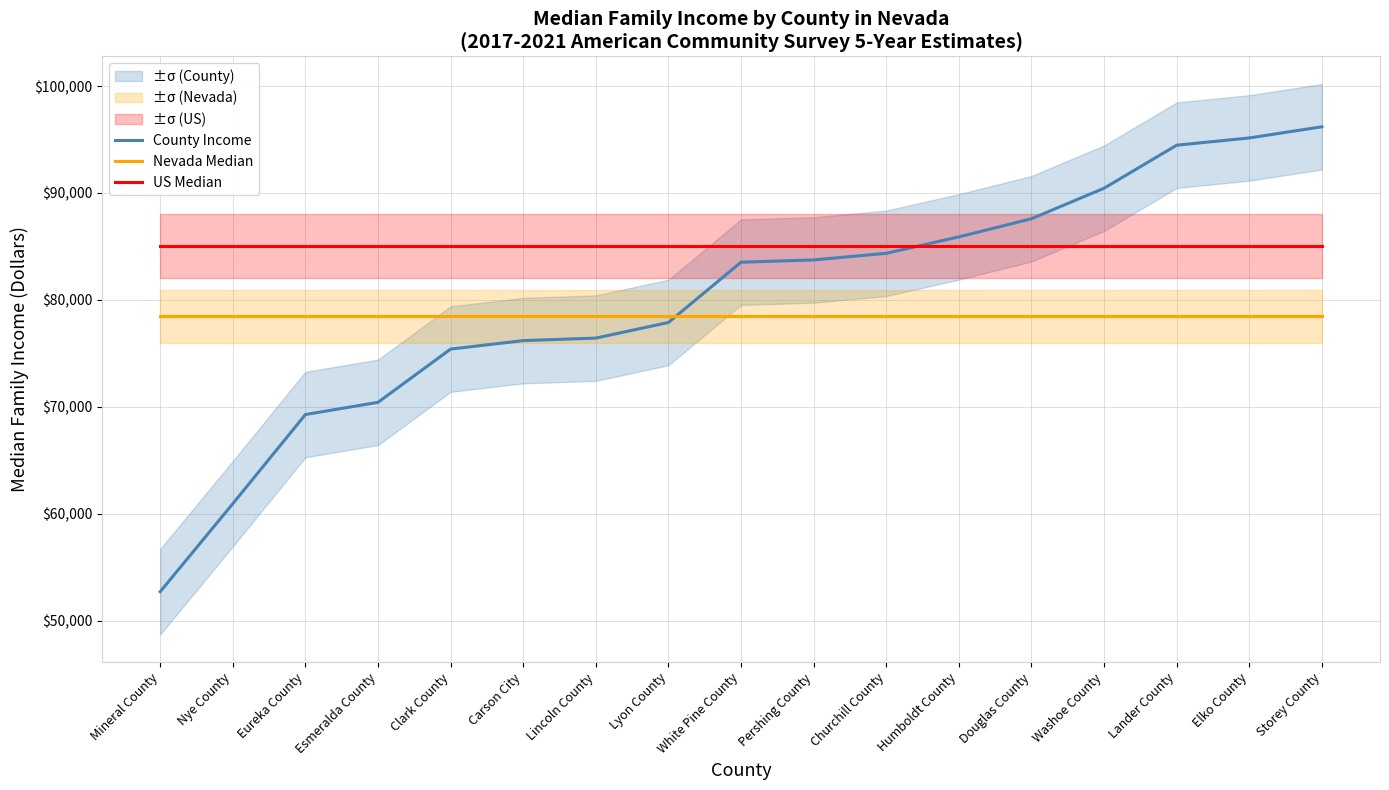

Reading left to right, extract all data points from this chart.

County Income: 52697	60927	69271	70417	75399	76189	76425	77888	83529	83737	84358	85897	87594	90450	94475	95153	96199
Nevada Median: 78456	78456	78456	78456	78456	78456	78456	78456	78456	78456	78456	78456	78456	78456	78456	78456	78456
US Median: 85028	85028	85028	85028	85028	85028	85028	85028	85028	85028	85028	85028	85028	85028	85028	85028	85028